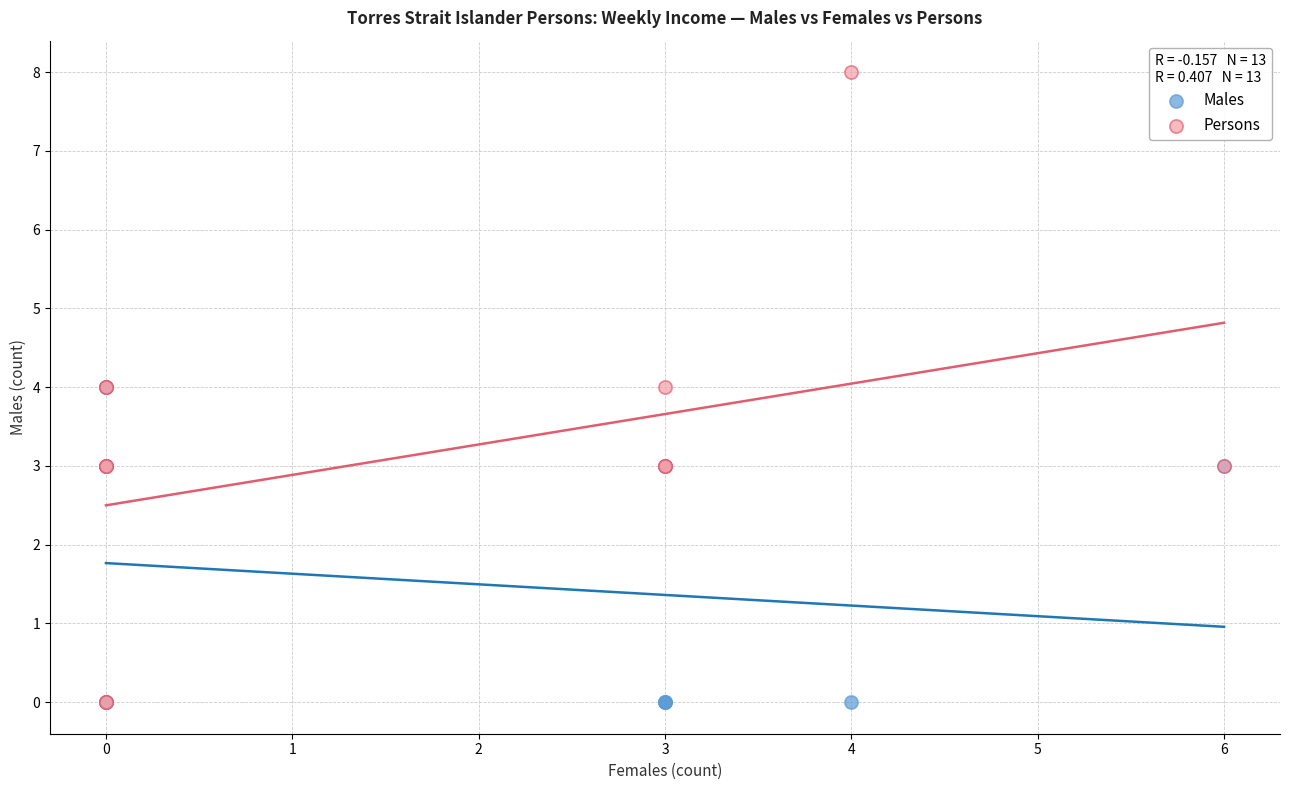

What are all the series names shown in the legend?

Males, Persons